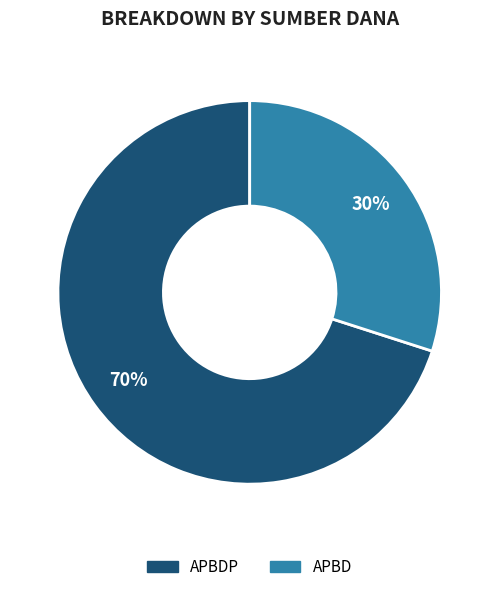

How many segments does this pie chart have?

2